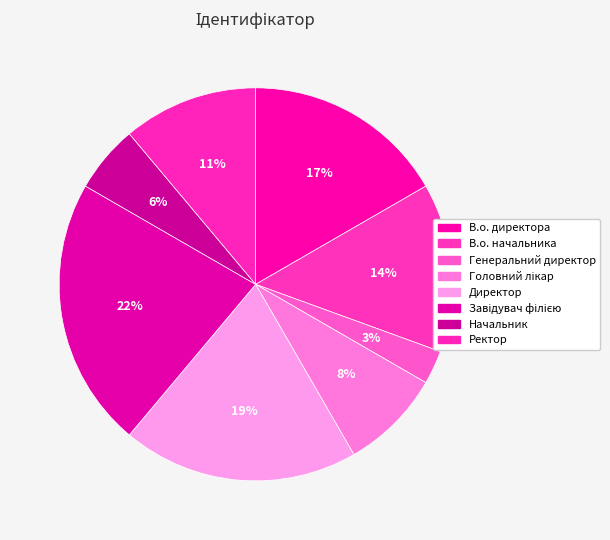

True or false: В.о. начальника accounts for 14% of the total.

True